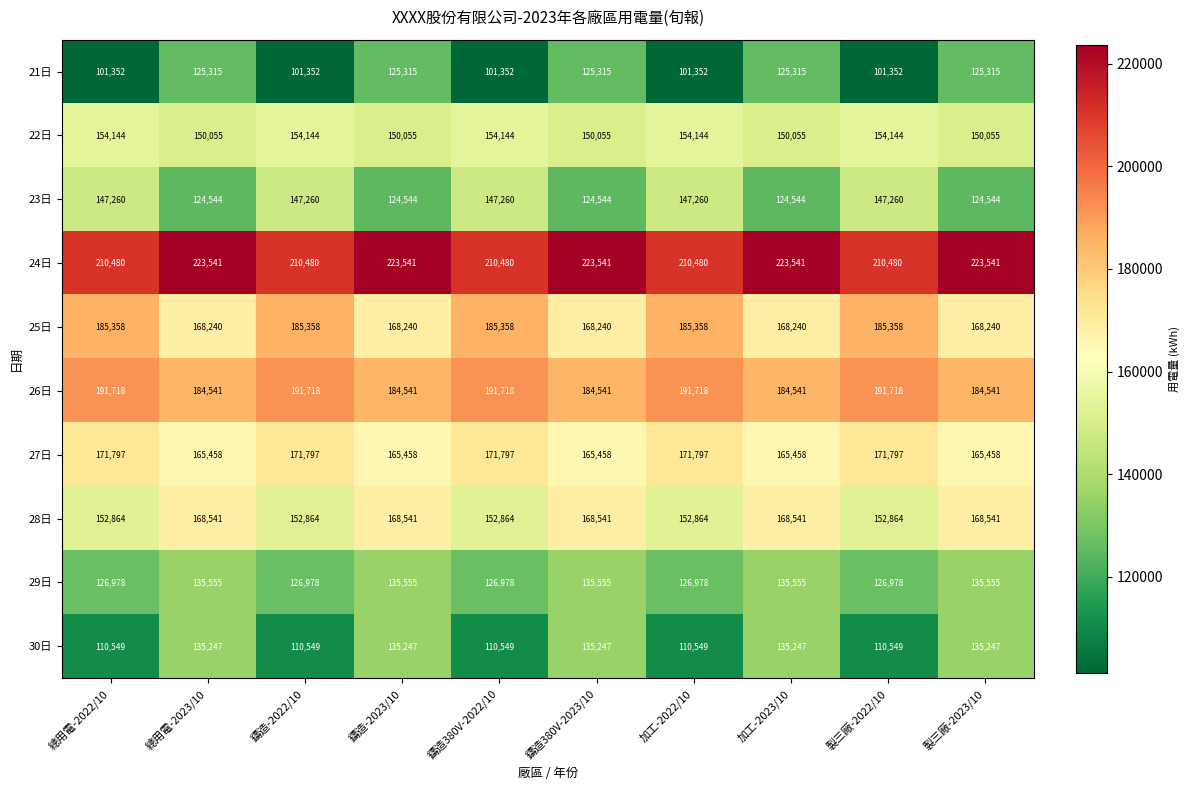

Count the number of categories in the chart.

10